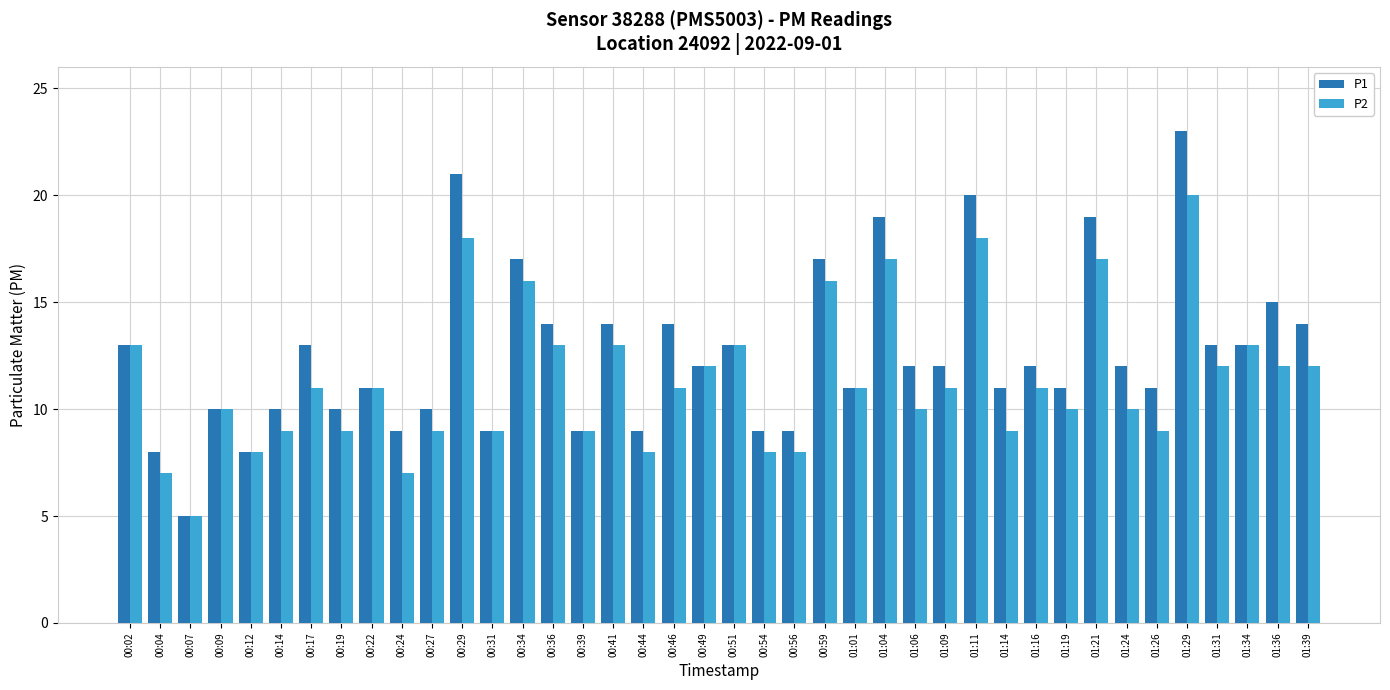

Reading right to left, list all the values displayed in this chart.

P1: 14	15	13	13	23	11	12	19	11	12	11	20	12	12	19	11	17	9	9	13	12	14	9	14	9	14	17	9	21	10	9	11	10	13	10	8	10	5	8	13
P2: 12	12	13	12	20	9	10	17	10	11	9	18	11	10	17	11	16	8	8	13	12	11	8	13	9	13	16	9	18	9	7	11	9	11	9	8	10	5	7	13